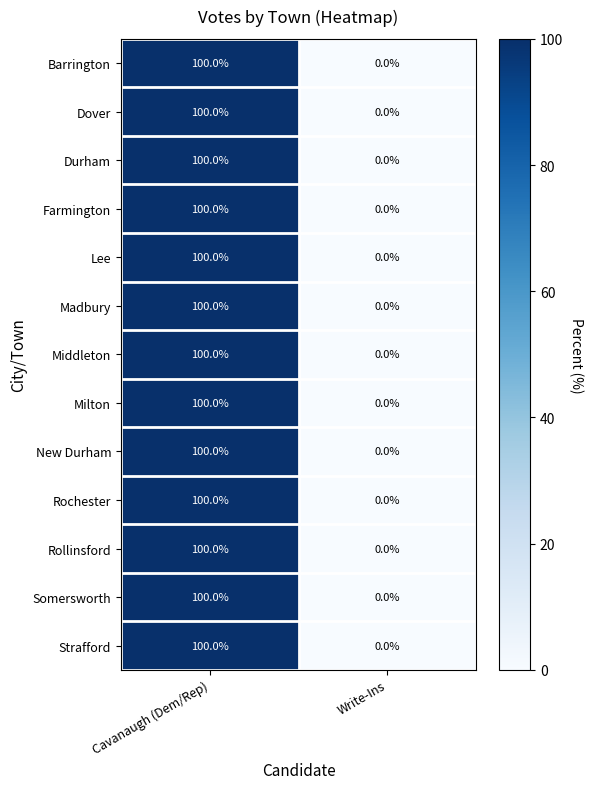

True or false: Rollinsford has a value of 100 at Cavanaugh (Dem/Rep).

True